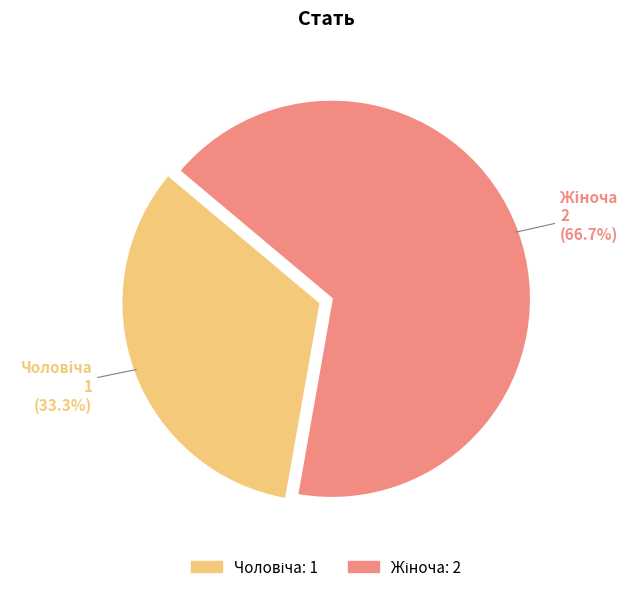

To the nearest percent, what is the difference between the largest and smallest slice percentages?

33%